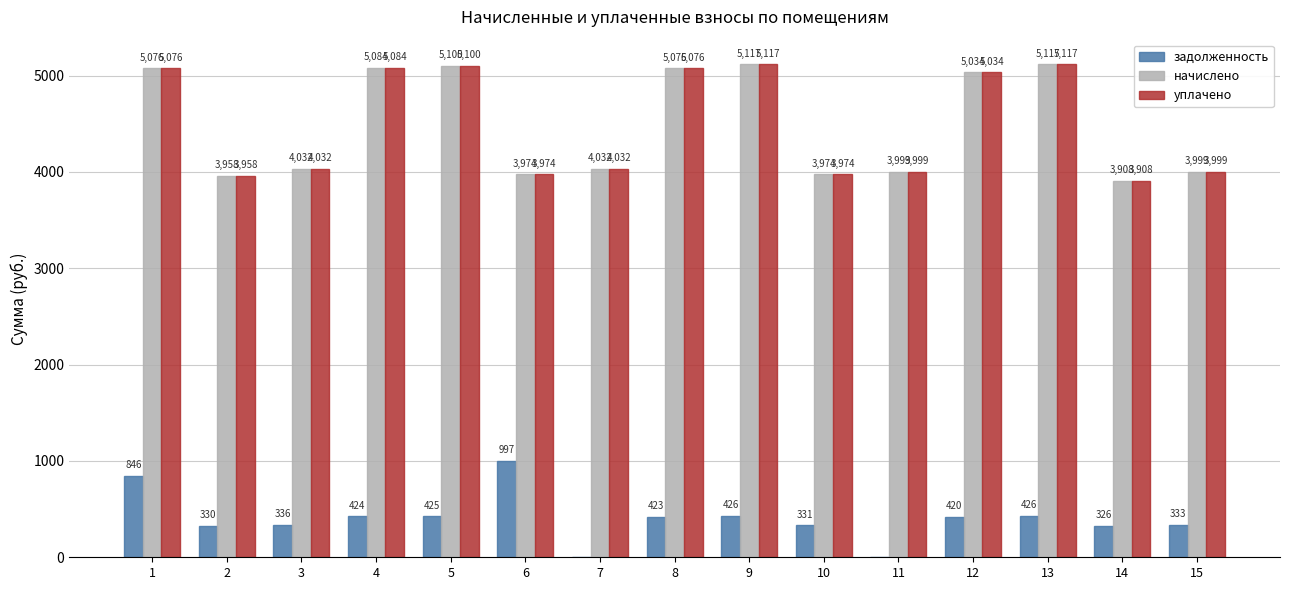

How many data points in начислено are above 4032?

9